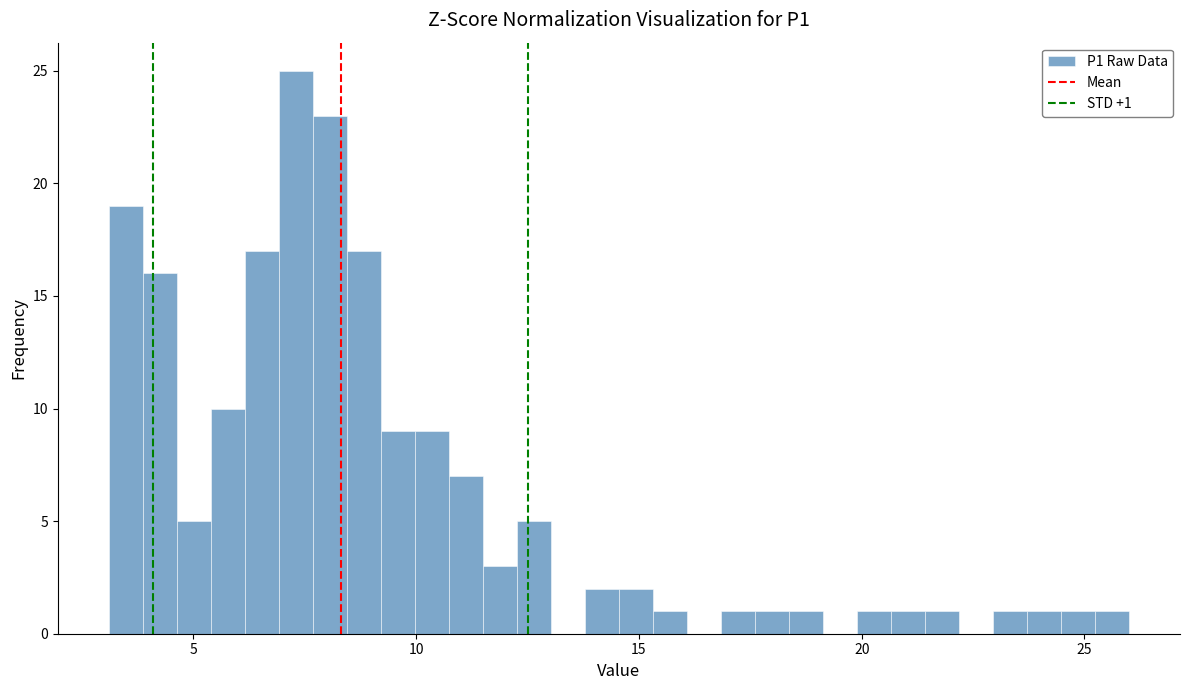

Read against the x-axis, roughly where is the centre of the tallest bar?

7.5